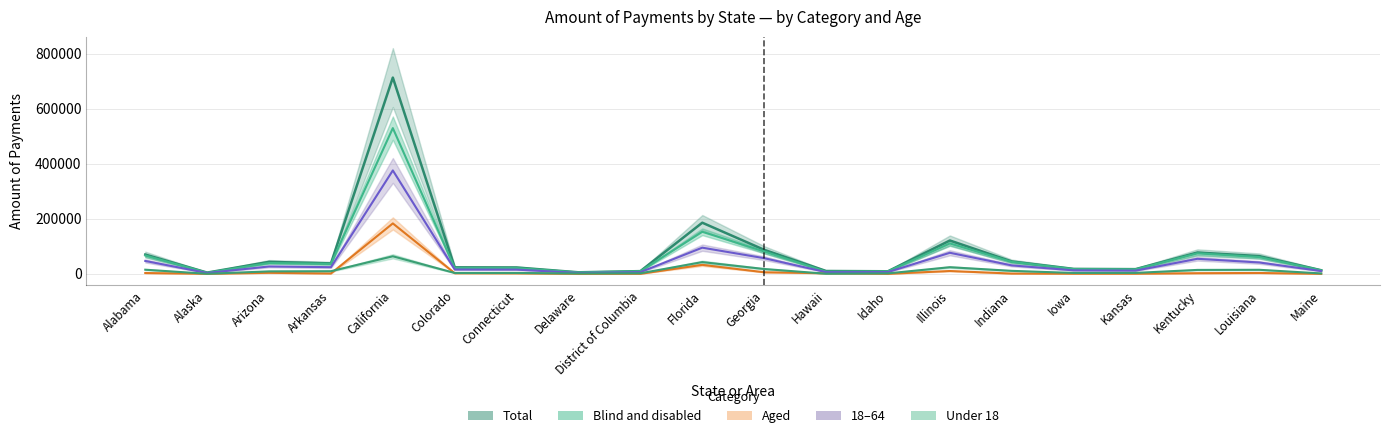

True or false: Under 18 and Blind and disabled intersect in this chart.

False